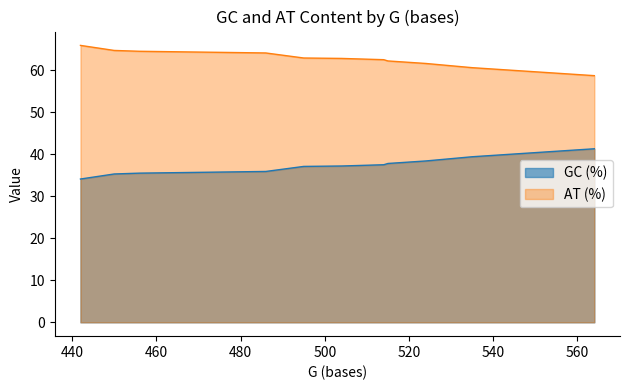

Which series has the largest range (max minus min)?

AT (%)